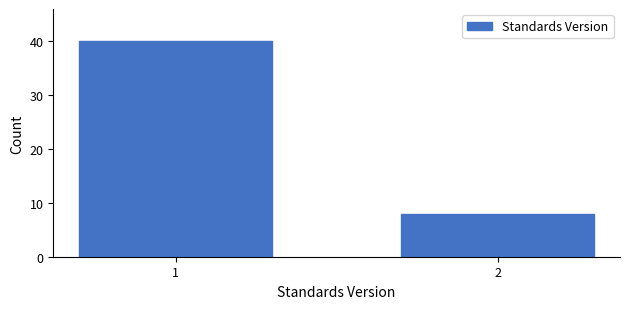

Reading left to right, extract all data points from this chart.

40	8